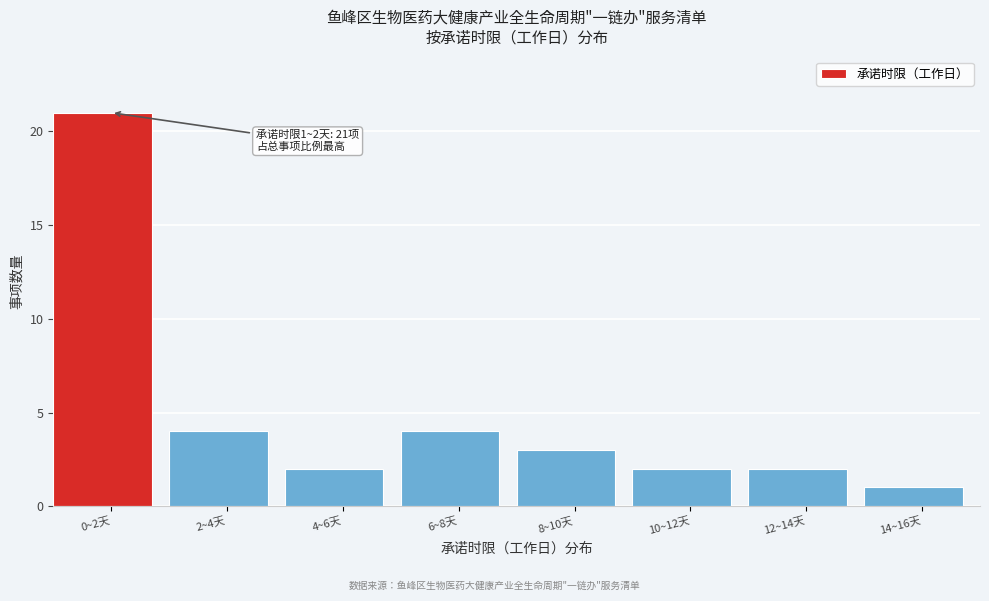

Reading left to right, what are all the values shown in this chart?

0~2天=21	2~4天=4	4~6天=2	6~8天=4	8~10天=3	10~12天=2	12~14天=2	14~16天=1